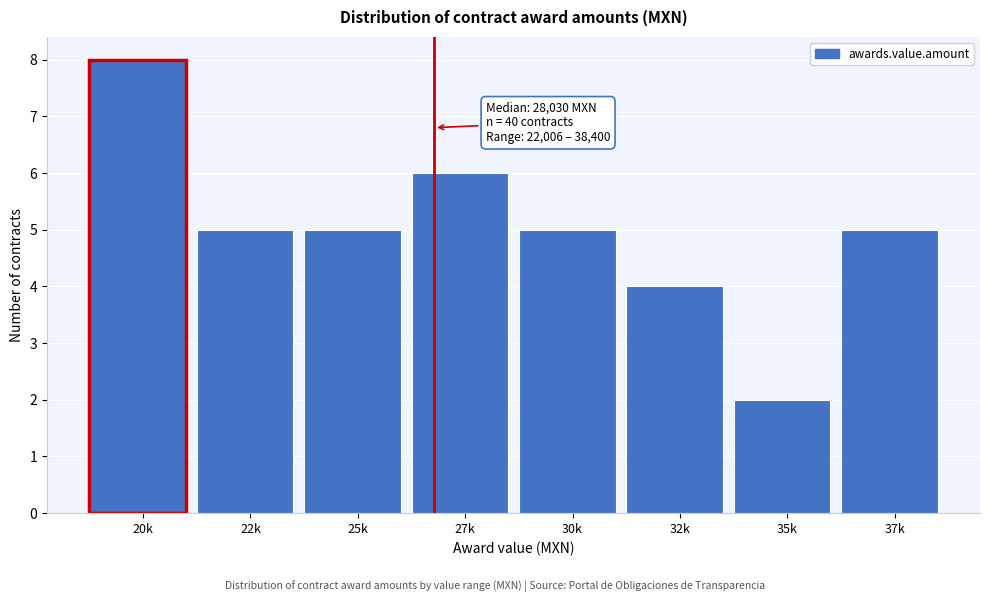

Reading right to left, what are all the values shown in this chart?

37k=5	35k=2	32k=4	30k=5	27k=6	25k=5	22k=5	20k=8